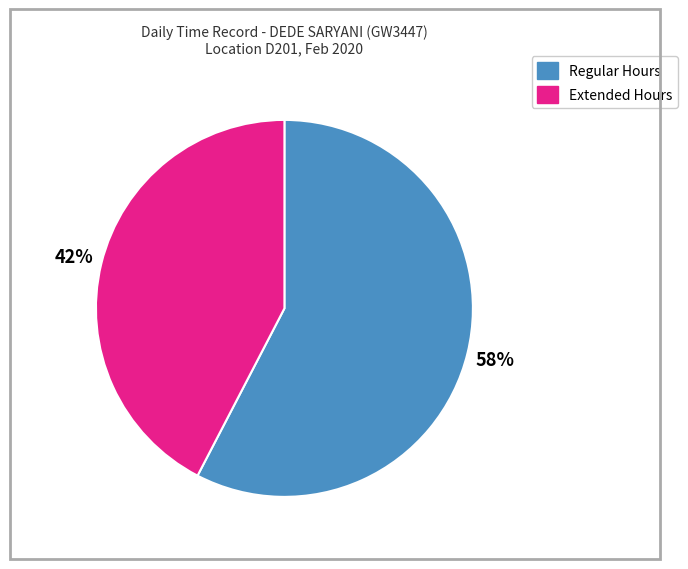

To the nearest percent, what is the average slice percentage?

50%